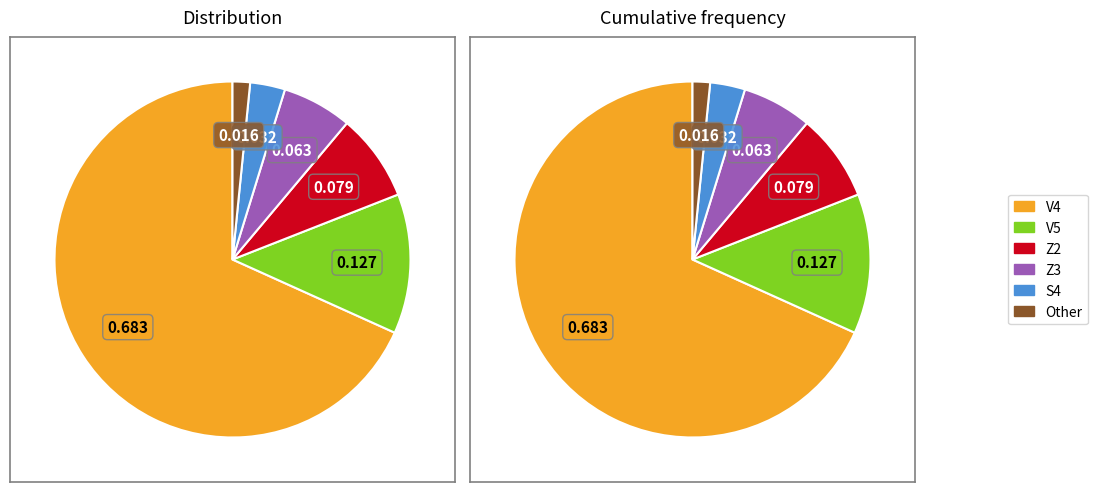

Rank the categories by value from highest to lowest.

V4, V5, Z2, Z3, S4, Other